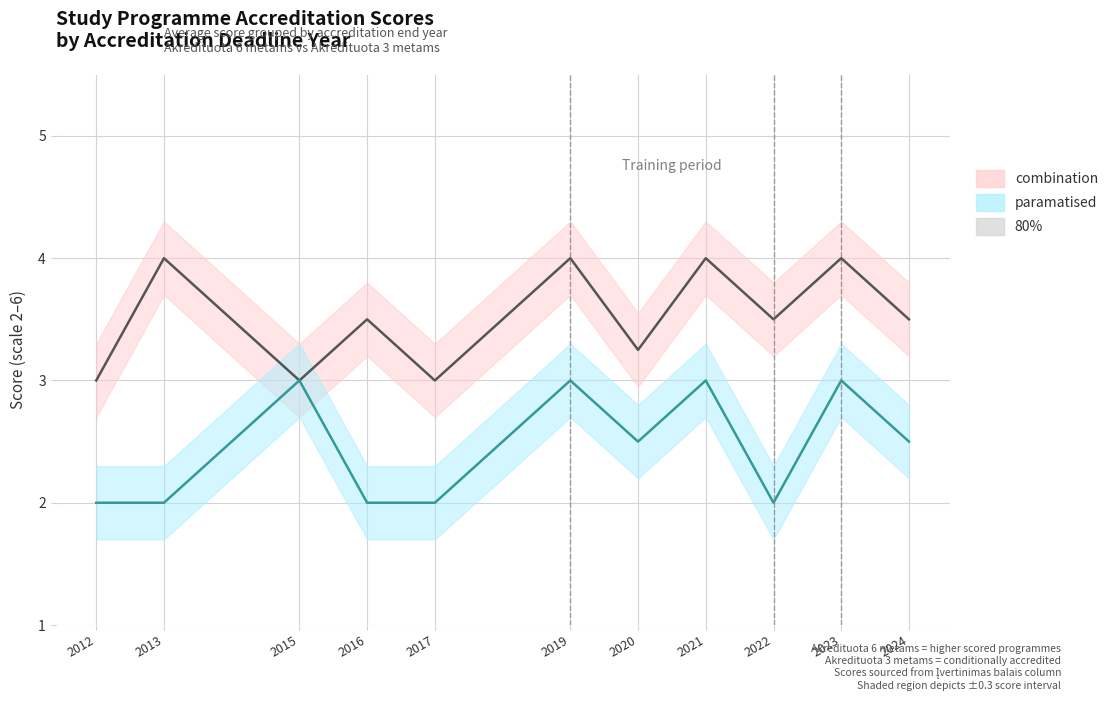

At which label is Akredituota 6 metams closest to 3?

2012